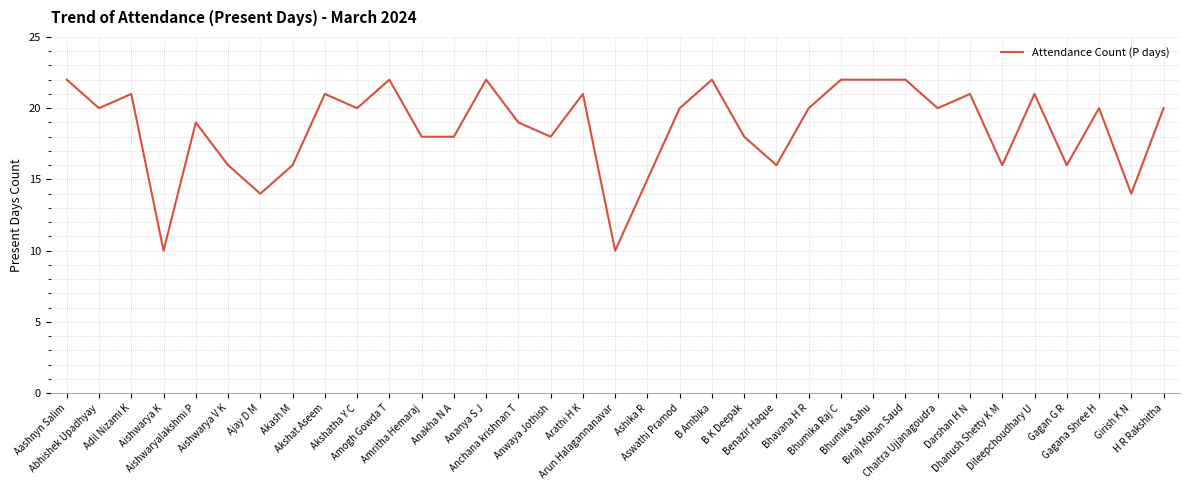

What is the difference between the maximum and minimum values?

12